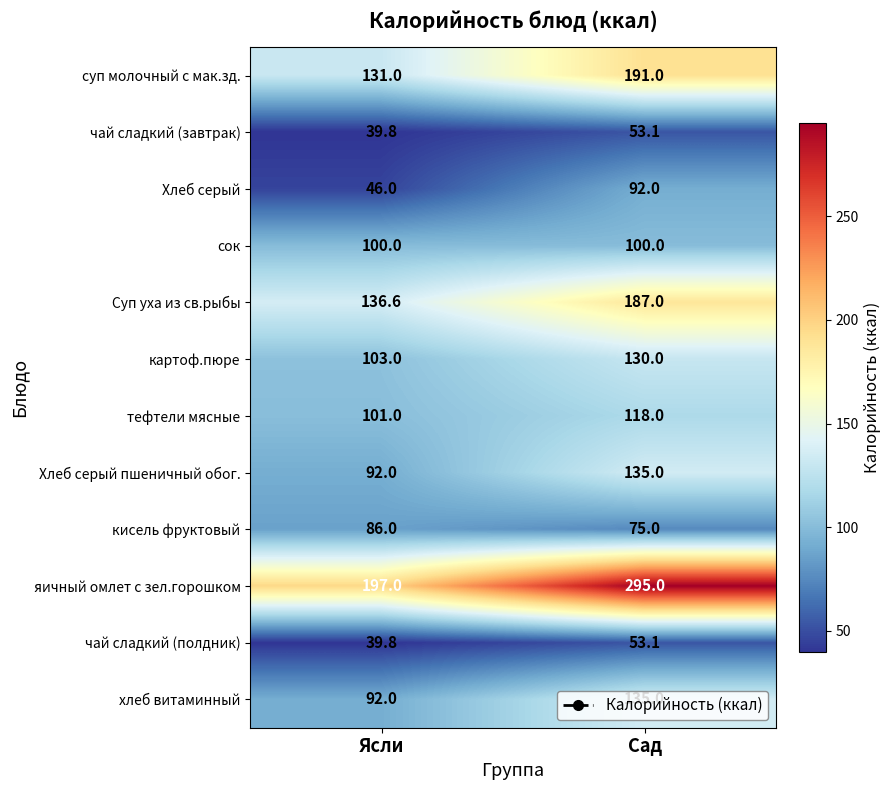

What is the smallest value displayed?

39.8